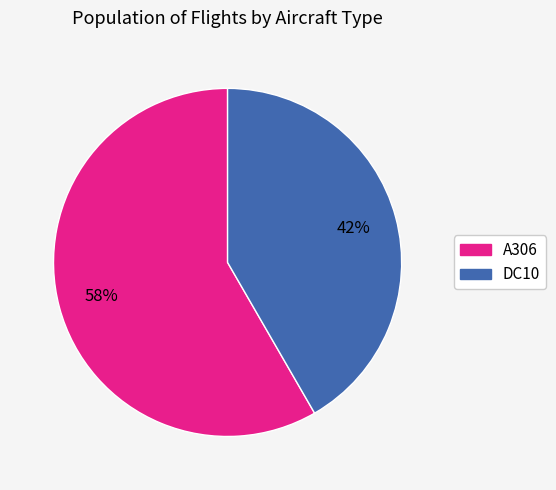

What is the smallest slice in the pie chart?

DC10